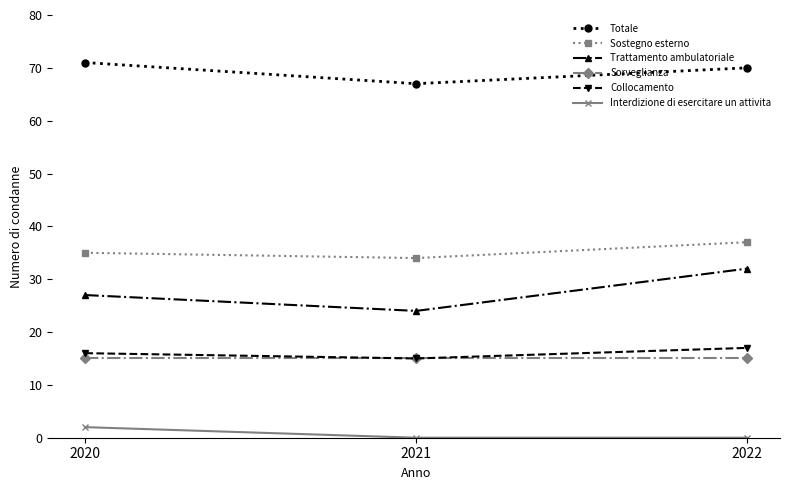

What is the lowest value of the Sorveglianza series?

15